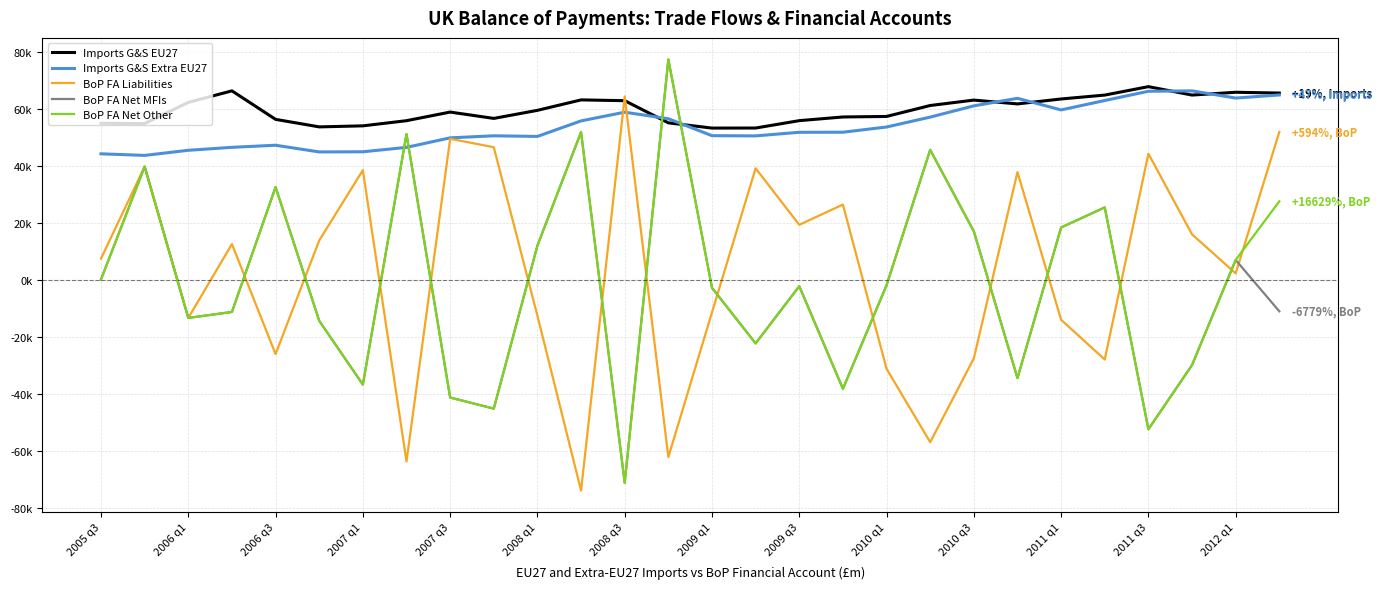

Reading left to right, extract all data points from this chart.

Imports G&S EU27: 55000	54899	62348	66395	56382	53742	54106	55917	58943	56721	59551	63219	62945	55161	53320	53340	55931	57222	57408	61251	63151	61808	63544	64912	67873	64918	65900	65628
Imports G&S Extra EU27: 44286	43726	45520	46561	47296	44947	45000	46548	49895	50606	50395	55848	58903	56602	50656	50580	51846	51868	53699	57175	61123	63772	59701	63003	66249	66389	63865	64955
BoP FA Liabilities: 7493	39794	-13347	12585	-26058	13862	38552	-63772	49564	46599	-12563	-73983	64421	-62223	-11406	39193	19347	26461	-31205	-56990	-27556	37885	-13998	-27962	44312	15991	2298	51983
BoP FA Net MFIs: 165	39794	-13347	-11256	32617	-14346	-36757	51214	-41301	-45199	12054	51924	-71297	77425	-2782	-22294	-2208	-38231	-1884	45682	17062	-34492	18413	25463	-52448	-29899	7009	-11021
BoP FA Net Other: 165	39794	-13347	-11256	32617	-14346	-36757	51214	-41301	-45199	12054	51924	-71297	77425	-2782	-22294	-2208	-38231	-1884	45682	17062	-34492	18413	25463	-52448	-29899	7009	27603